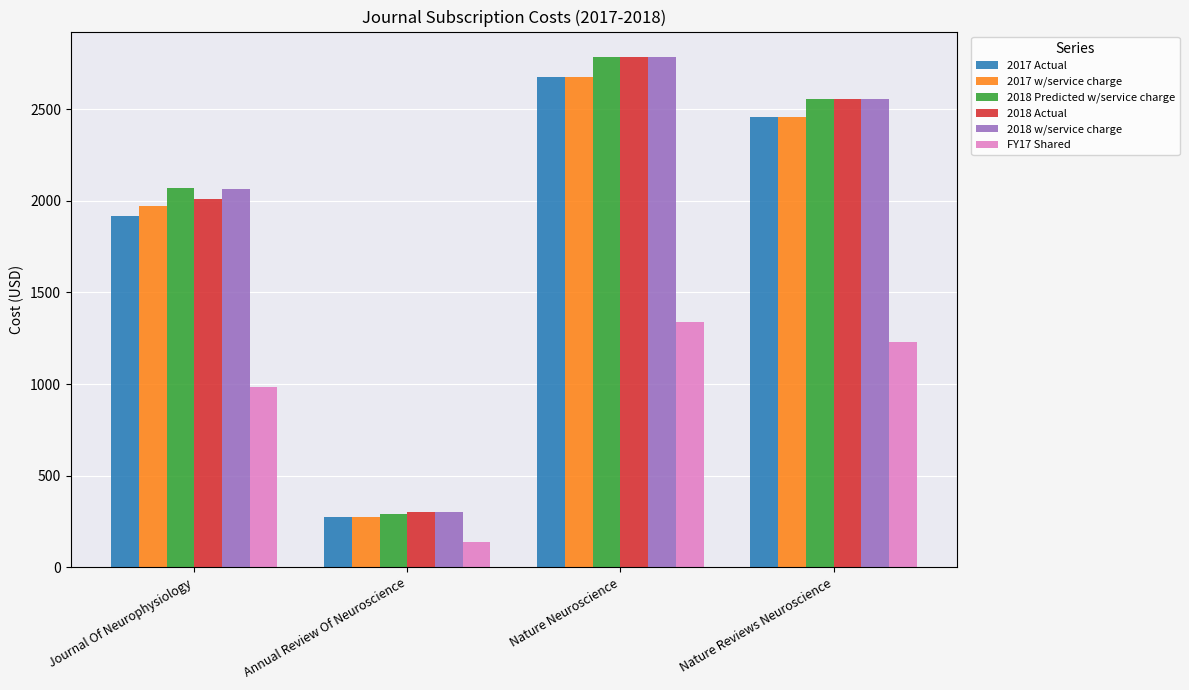

True or false: 2017 w/service charge has a value of 2677.6 at Nature Neuroscience.

True